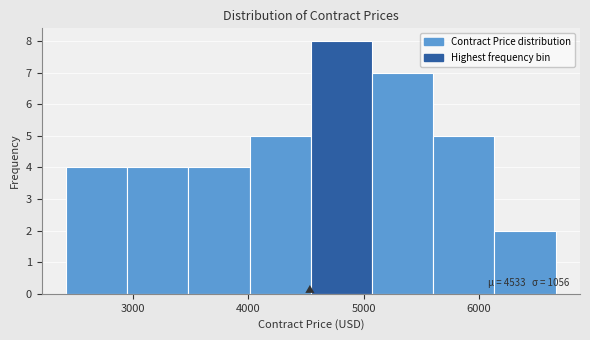

Which range on the x-axis has the tallest bar?

4500 to 5100